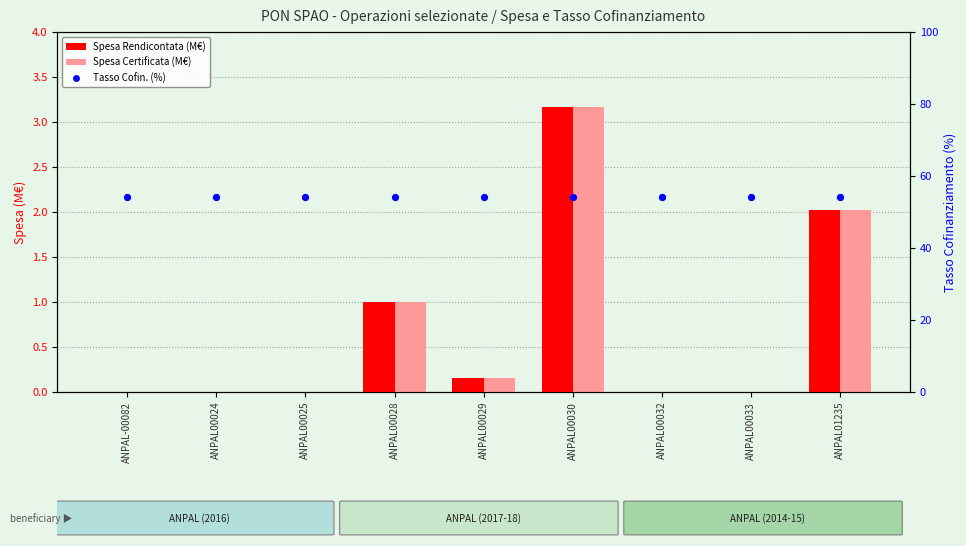

Is the value of Spesa Certificata (M€) at ANPAL00024 greater than the value of Spesa Rendicontata (M€) at ANPAL-00082?

No